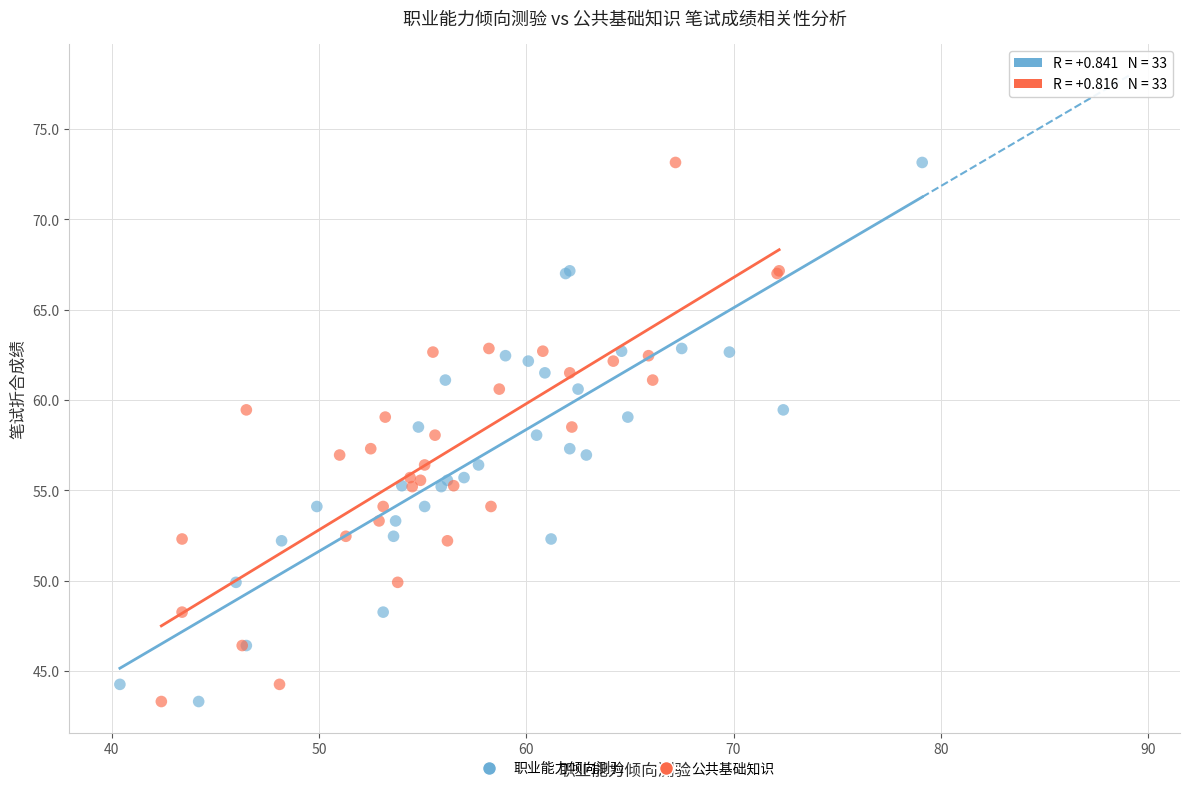

What are all the series names shown in the legend?

职业能力倾向测验, 公共基础知识